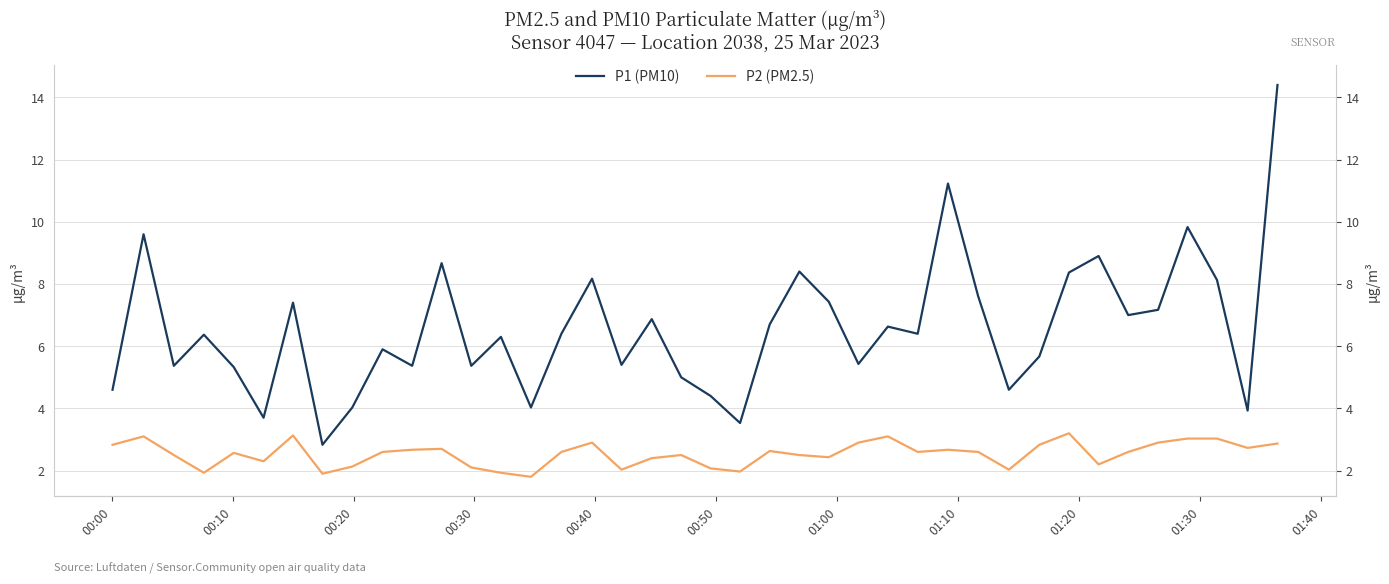

At which label does P2 (PM2.5) first exceed 2?

00:00